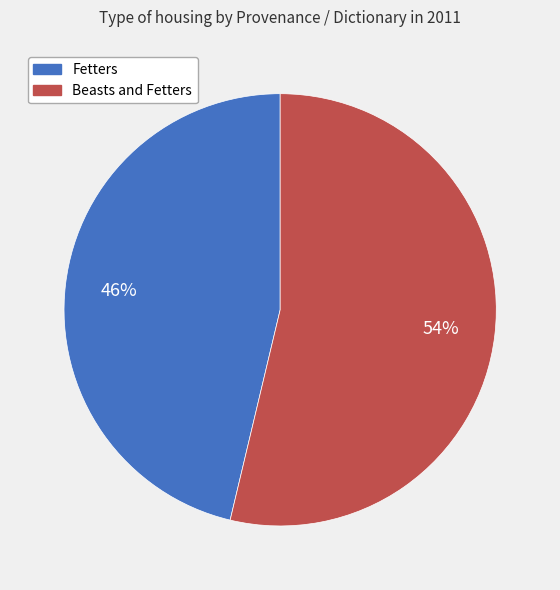

What percentage is the Fetters slice, to the nearest percent?

46%